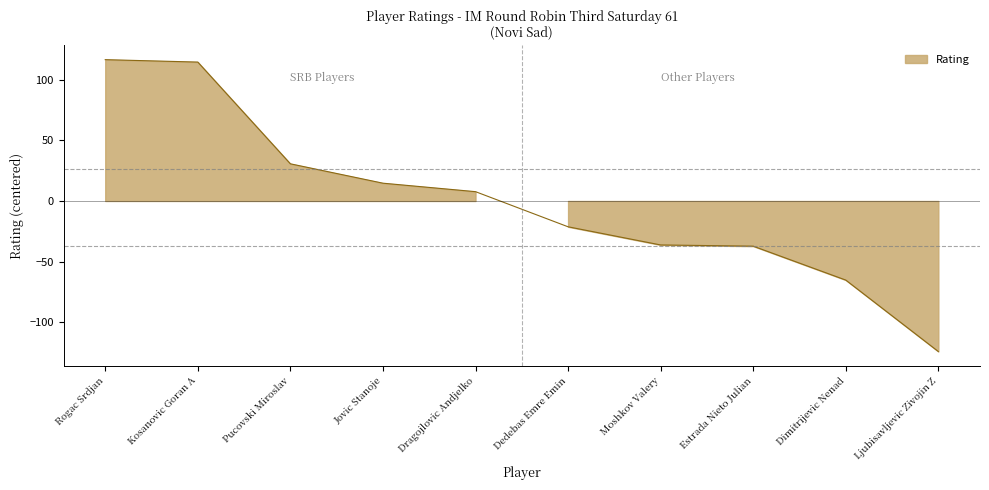

List the labels in order of value, largest first.

Rogac Srdjan, Kosanovic Goran A, Pucovski Miroslav, Jovic Stanoje, Dragojlovic Andjelko, Dedebas Emre Emin, Moshkov Valery, Estrada Nieto Julian, Dimitrijevic Nenad, Ljubisavljevic Zivojin Z